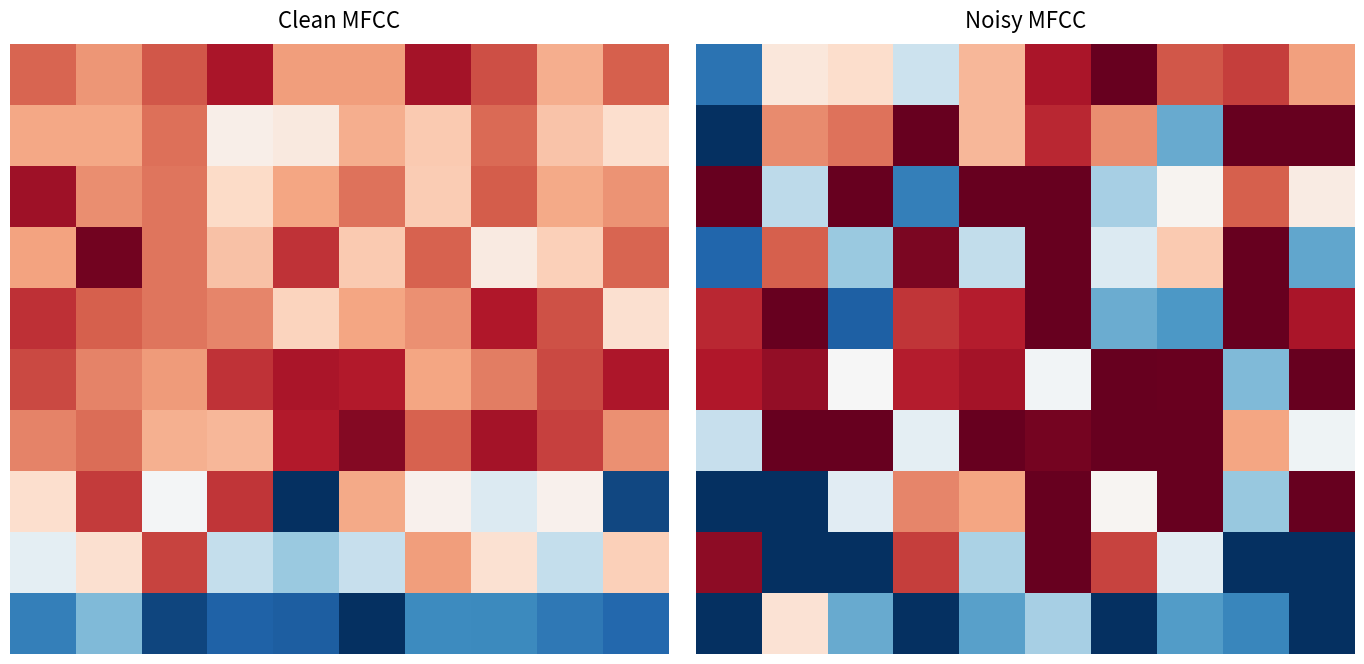

Which has a higher value, 1 or 6?

6